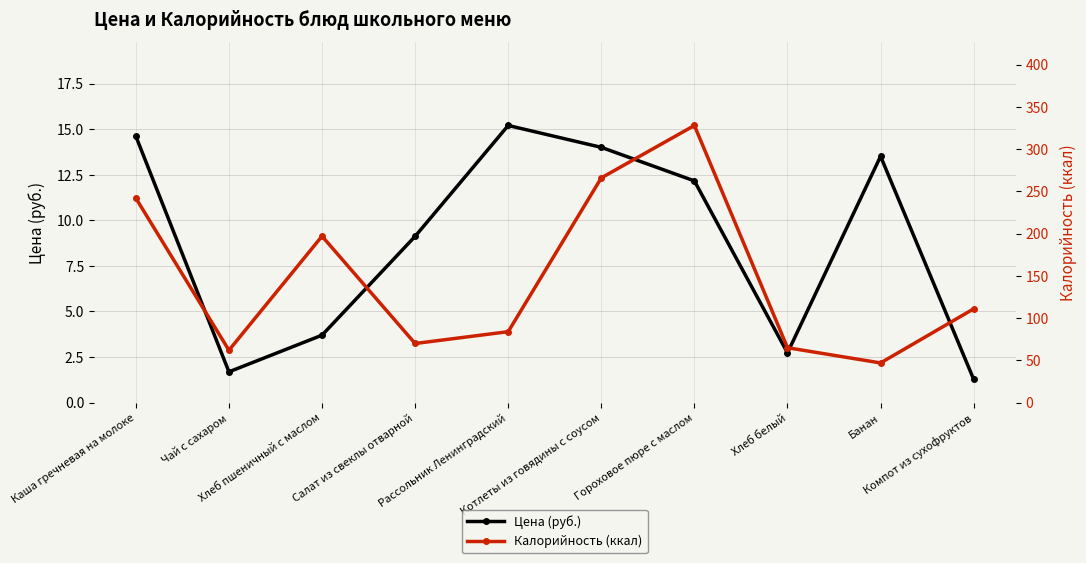

Rank the series at Каша гречневая на молоке from lowest to highest value.

Цена (руб.), Калорийность (ккал)